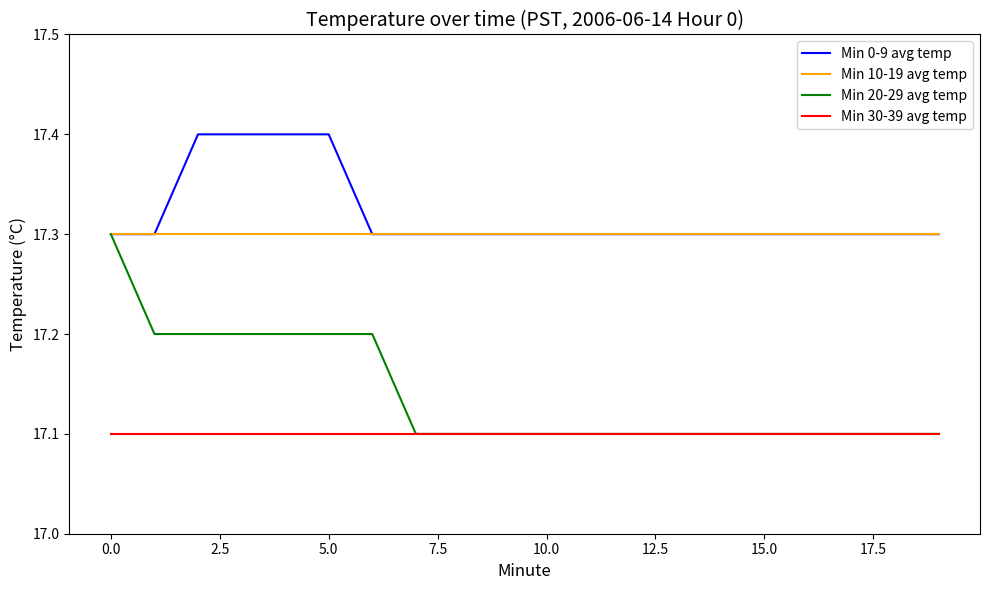

Which series has the largest range (max minus min)?

Min 20-29 avg temp